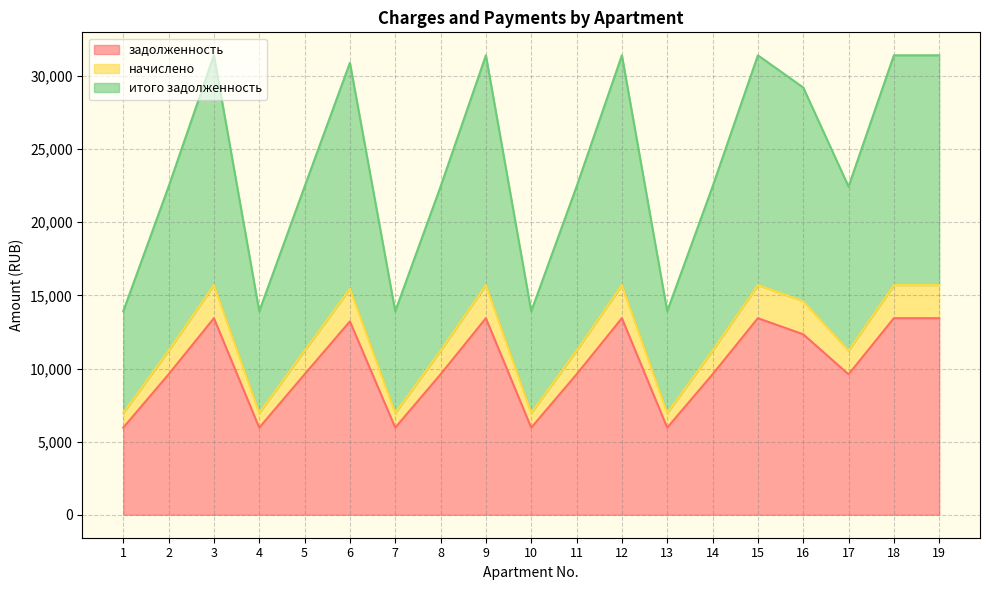

What is the difference between the maximum and second lowest values in the начислено series?

8751.6